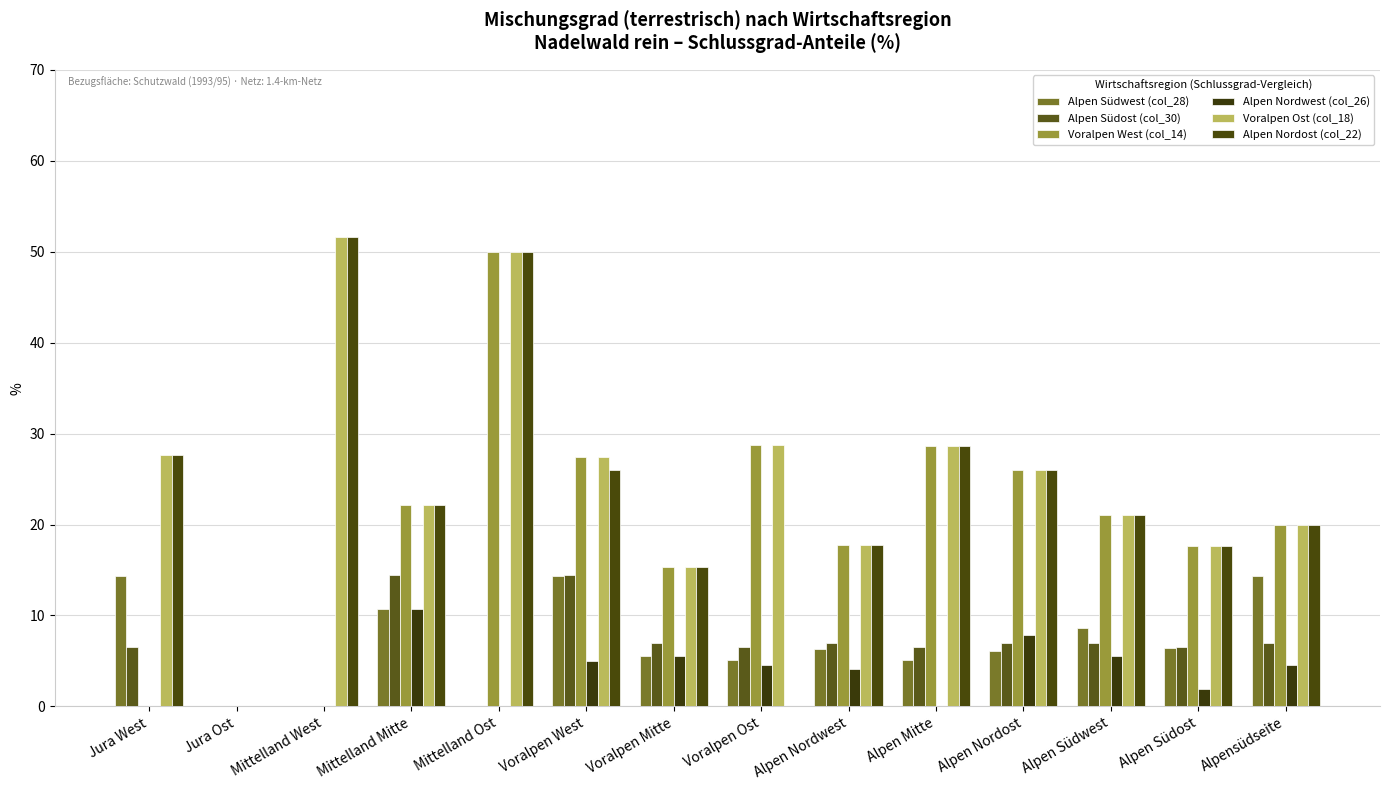

The Voralpen Ost (col_18) series shows 17.0 at Alpen Nordost. True or false?

False